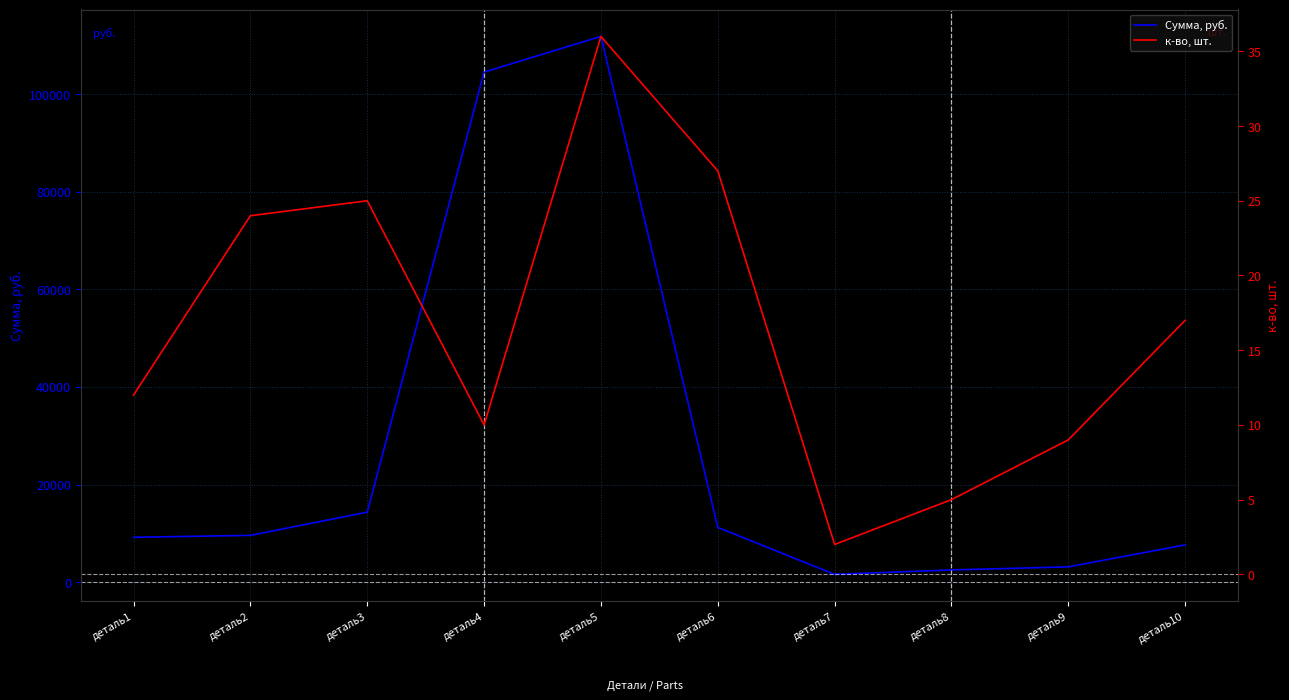

True or false: к-во, шт. and Сумма, руб. cross at least once.

False